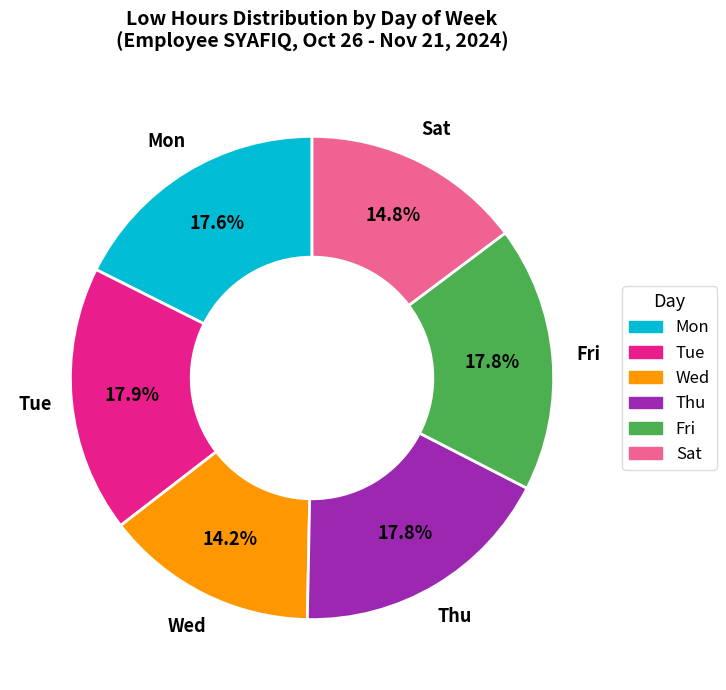

Is there any slice that represents more than half of the pie?

No